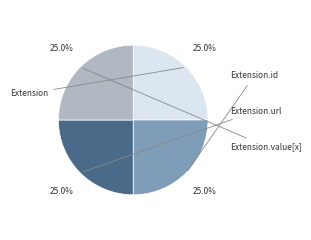

Is there a majority slice in this chart?

No